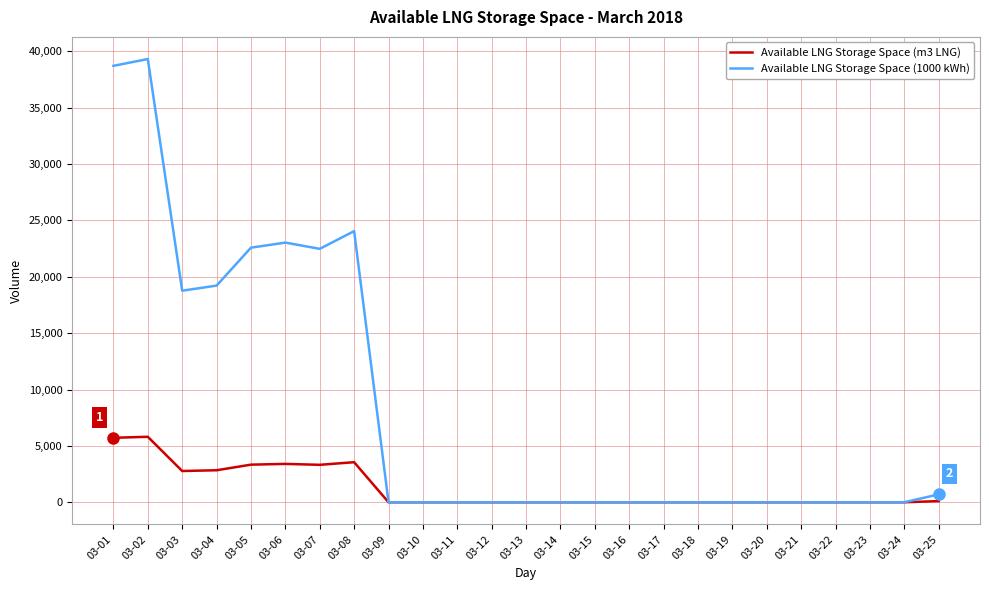

Is the value of Available LNG Storage Space (m3 LNG) at 03-25 greater than the value of Available LNG Storage Space (1000 kWh) at 03-04?

No